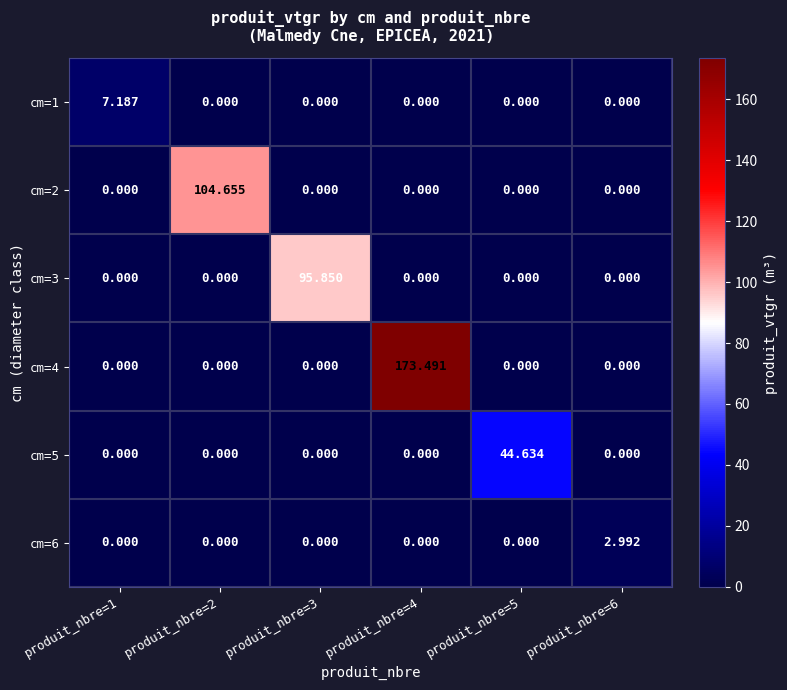

Is the value of cm=6 at produit_nbre=6 greater than the value of cm=4 at produit_nbre=4?

No